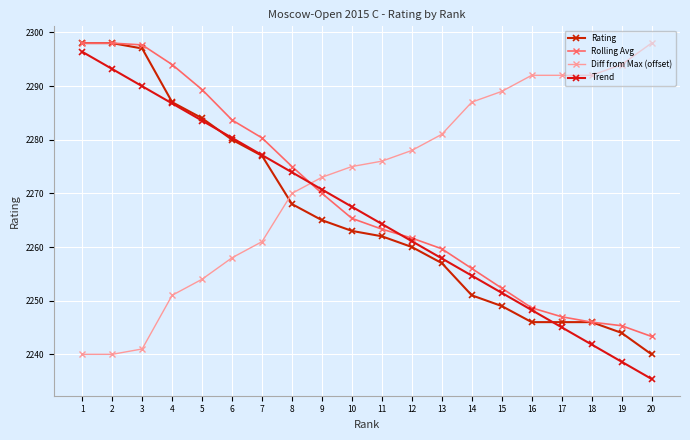

How many intersections are there between Diff from Max (offset) and Rating?

1